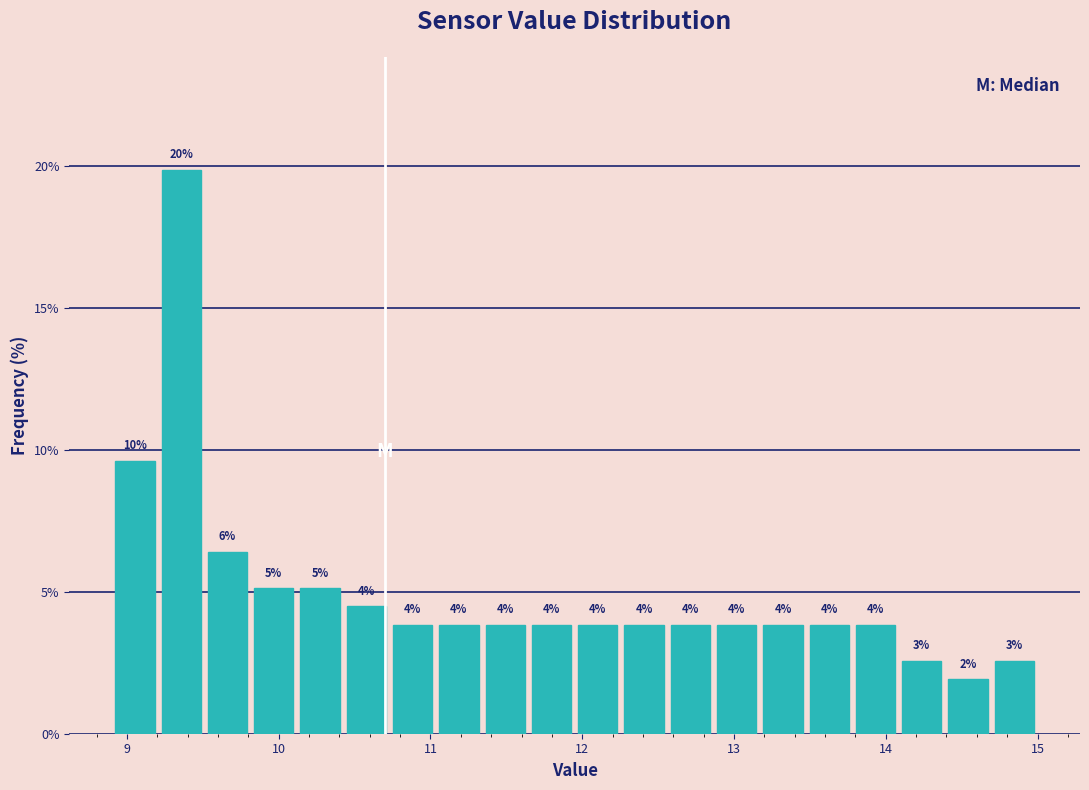

Read against the x-axis, roughly where is the centre of the tallest bar?

9.4